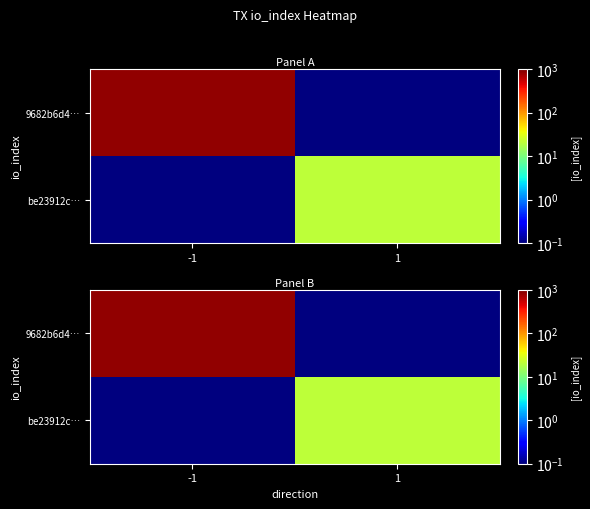

Rank the series by their maximum value, from highest to lowest.

9682b6d4…, be23912c…